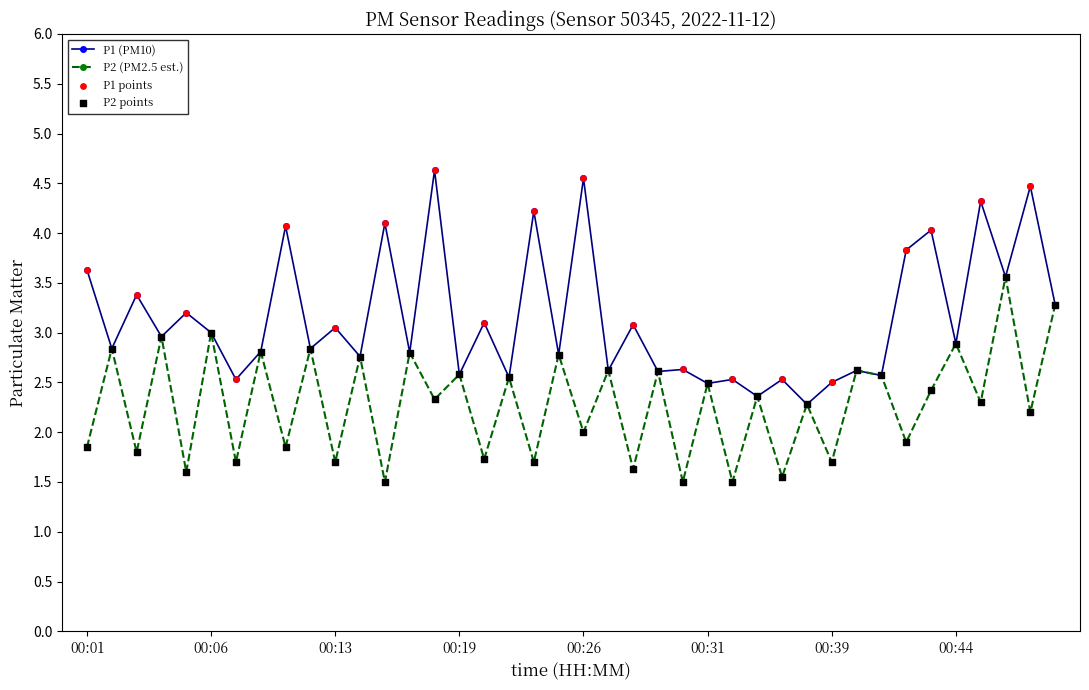

What is the value of the P1 (PM10) point at the 4th from the left?

3.0